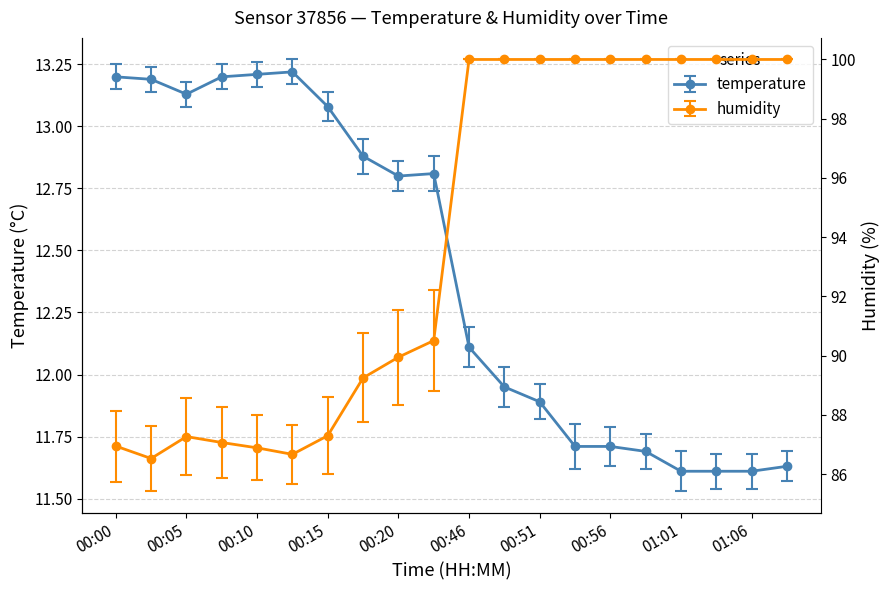

Where is temperature nearest to the value 12?

00:49